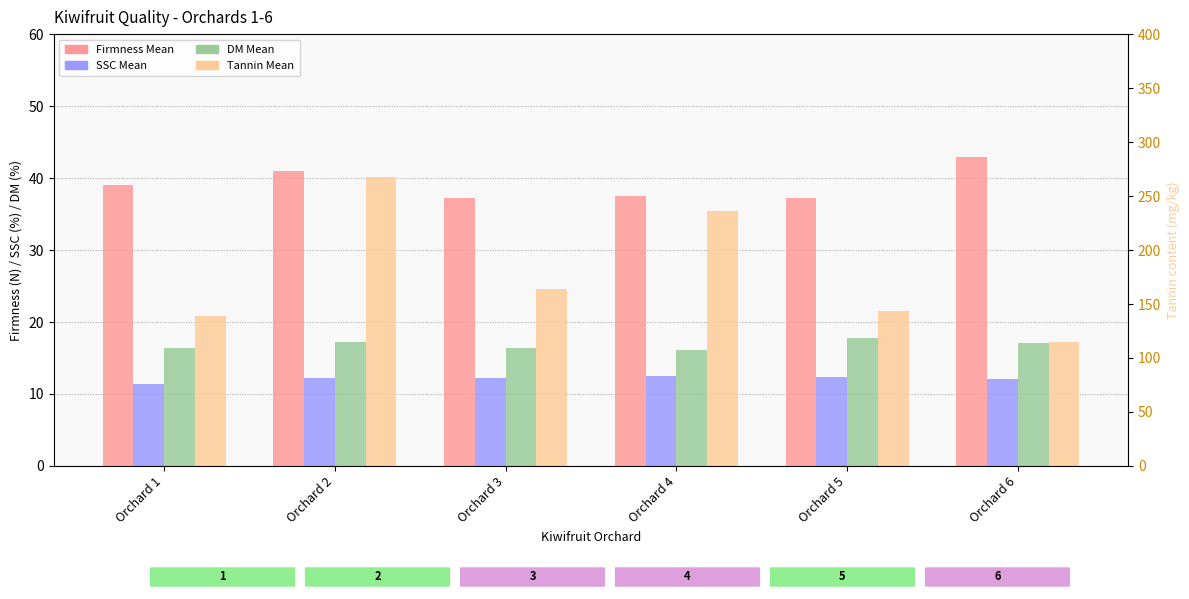

Reading left to right, extract all data points from this chart.

Firmness Mean: 39.1	40.9	37.2	37.5	37.2	42.9
SSC Mean: 11.4	12.3	12.2	12.5	12.4	12.1
DM Mean: 16.4	17.2	16.3	16.0	17.8	17.0
Tannin Mean: 138.8	267.6	164.1	235.8	144.0	114.9